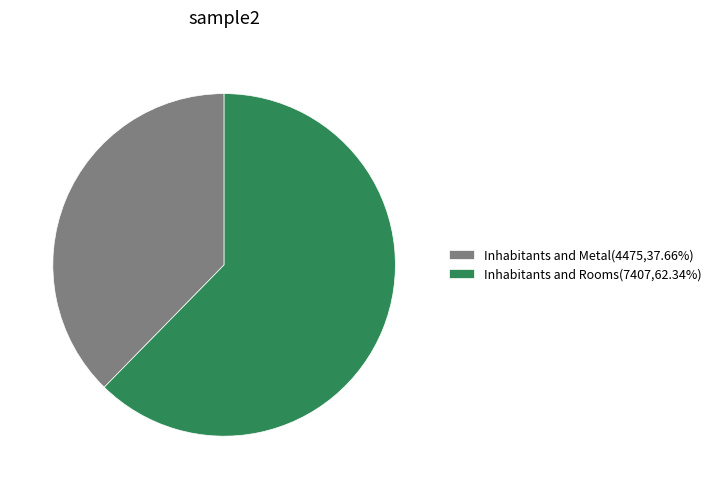

Do Inhabitants and Metal(4475,37.66%) and Inhabitants and Rooms(7407,62.34%) together represent more than half of the pie?

Yes